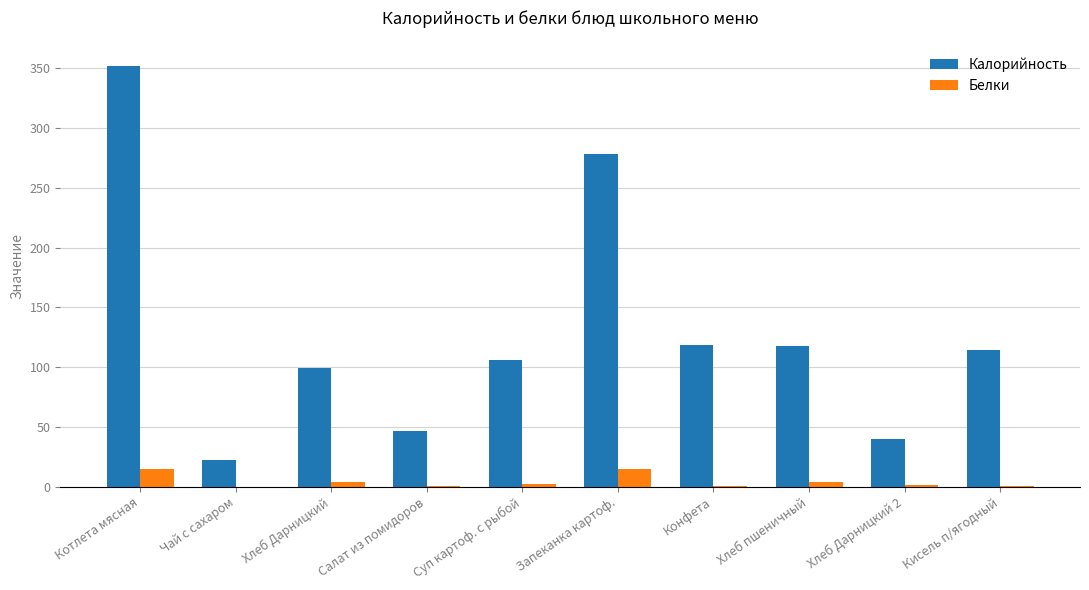

Which label corresponds to the largest value in the chart?

Котлета мясная